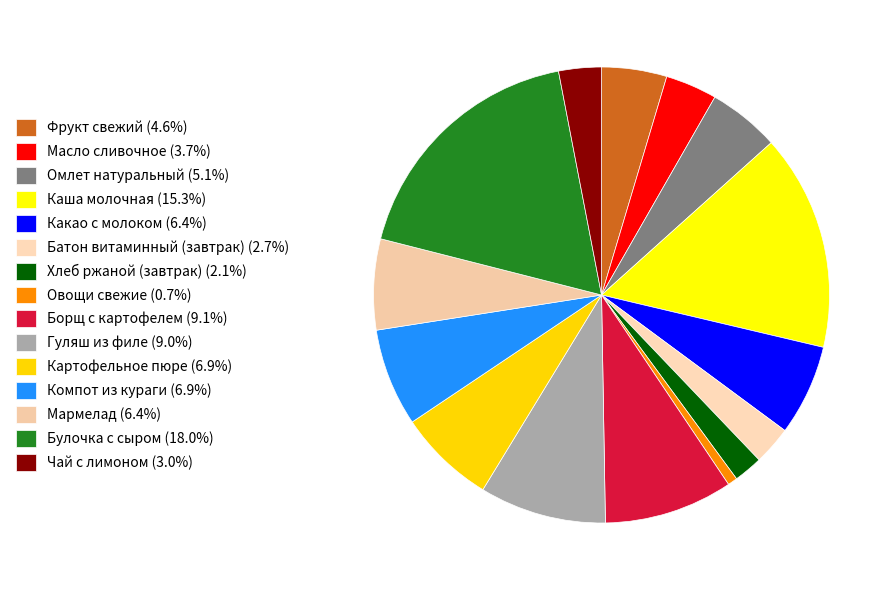

How many slices are in this pie chart?

15